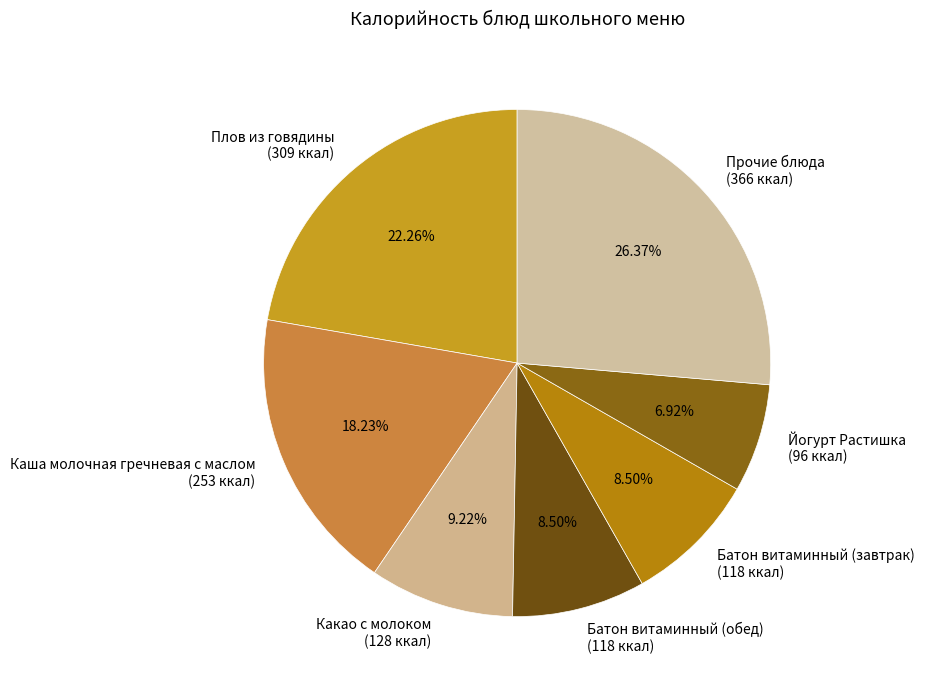

Does any single category account for the majority?

No